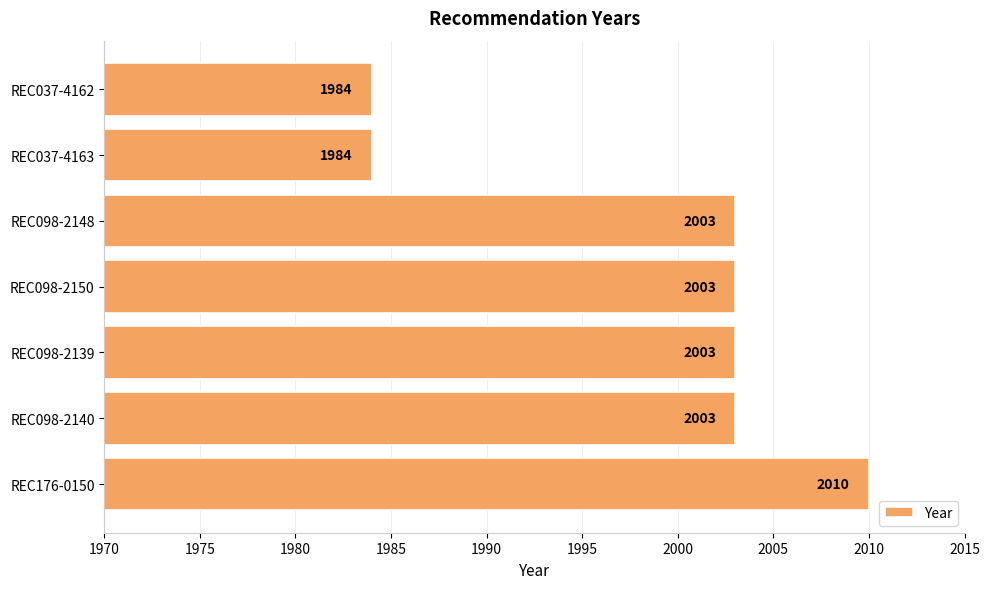

The value at REC098-2150 is 2003. True or false?

True